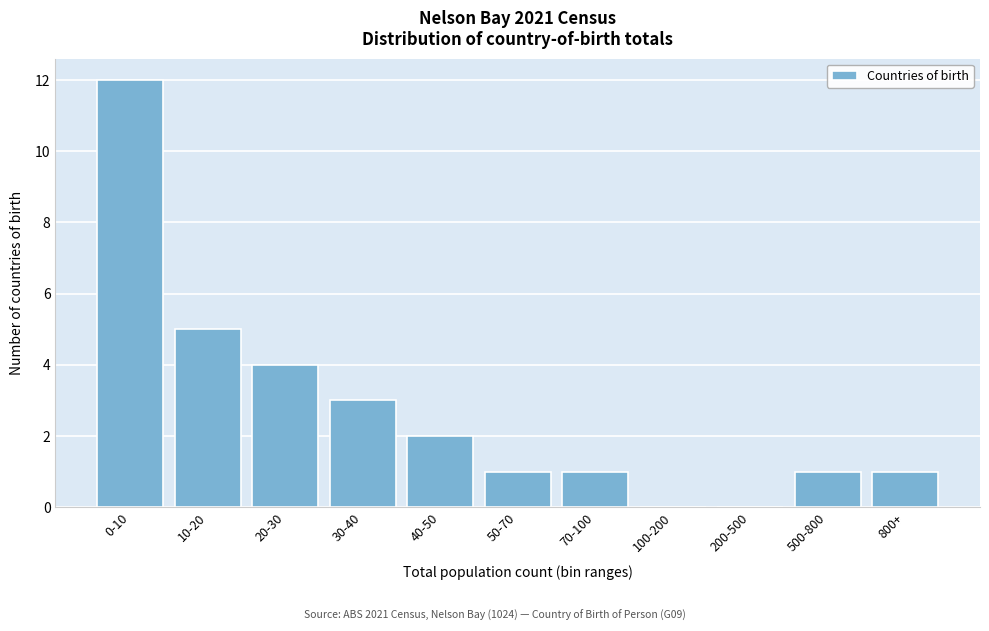

Reading left to right, transcribe all the data shown in this chart.

0-10=12	10-20=5	20-30=4	30-40=3	40-50=2	50-70=1	70-100=1	100-200=0	200-500=0	500-800=1	800+=1